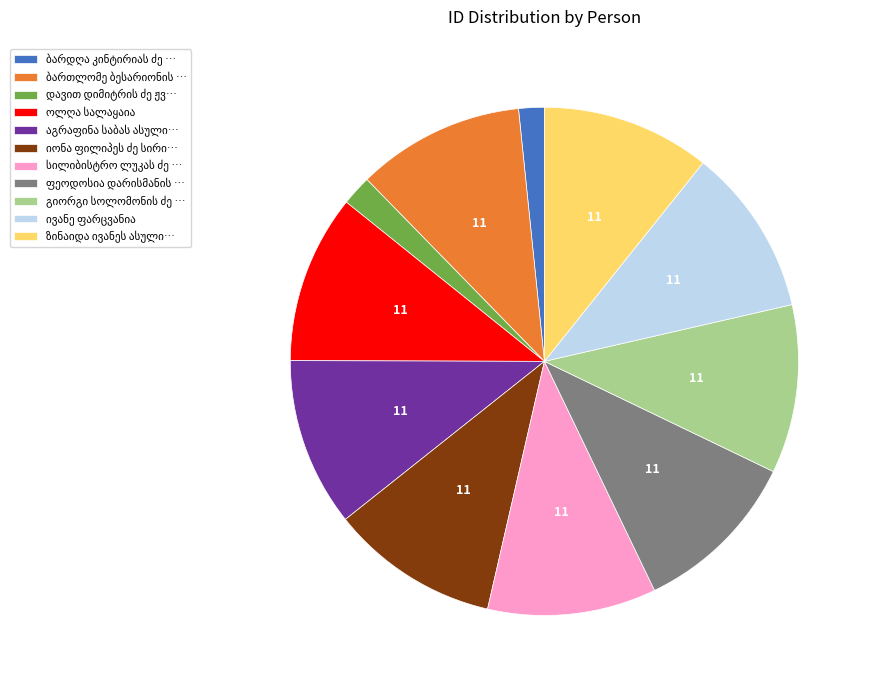

Does any single category account for the majority?

No